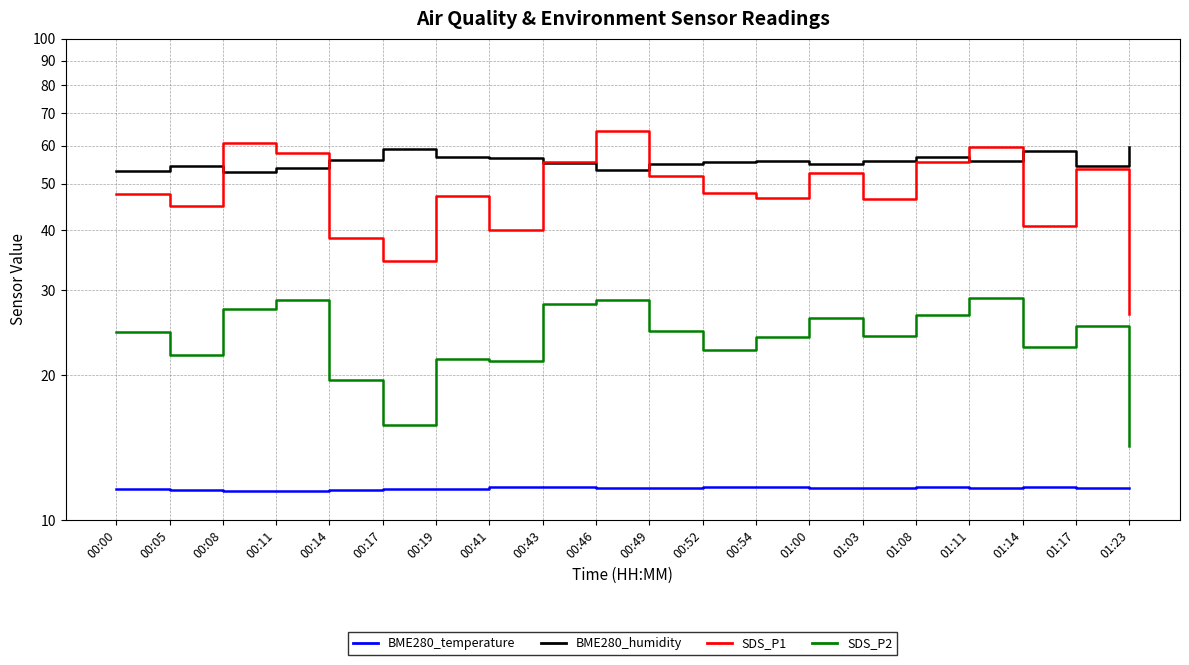

Which series has the widest spread of values?

SDS_P1